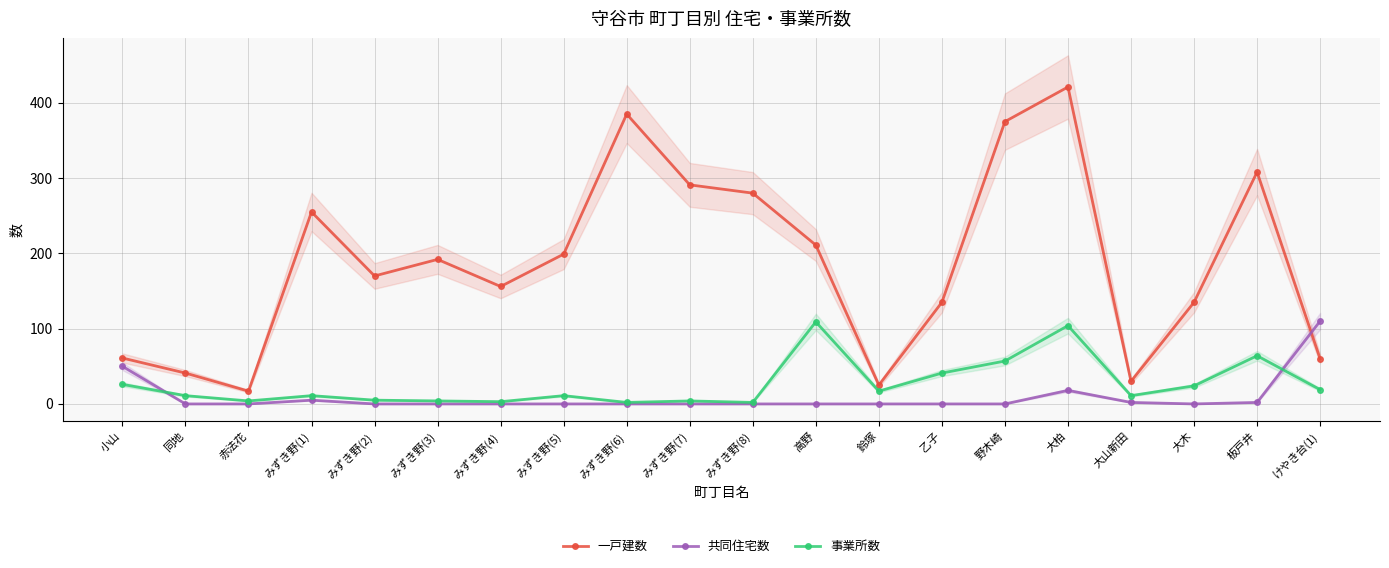

Reading right to left, extract all data points from this chart.

一戸建数: 60	308	135	30	421	375	135	25	211	280	291	385	199	156	192	170	255	17	41	61
共同住宅数: 110	2	0	2	18	0	0	0	0	0	0	0	0	0	0	0	5	0	0	50
事業所数: 19	64	24	11	104	57	41	17	109	2	4	2	11	3	4	5	11	4	11	26